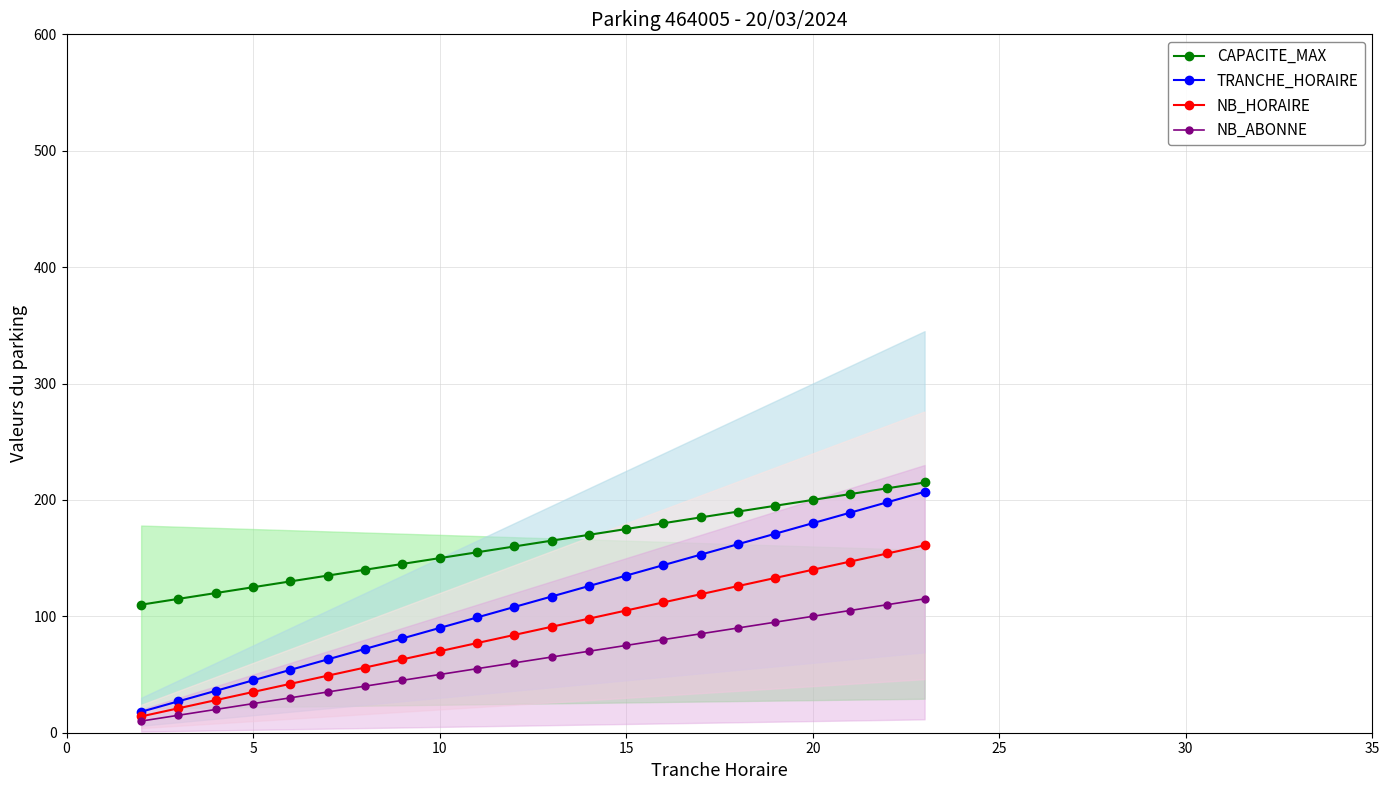

True or false: NB_HORAIRE and CAPACITE_MAX intersect in this chart.

False